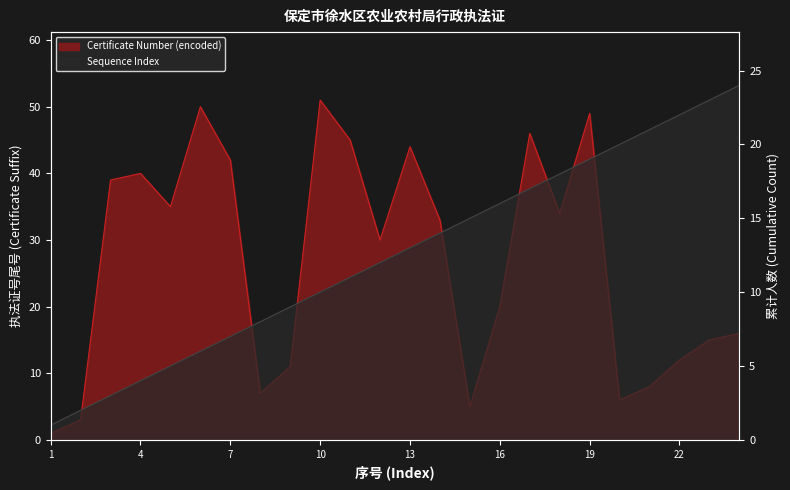

How many times do Certificate Number (encoded) and Sequence Index cross each other?

5